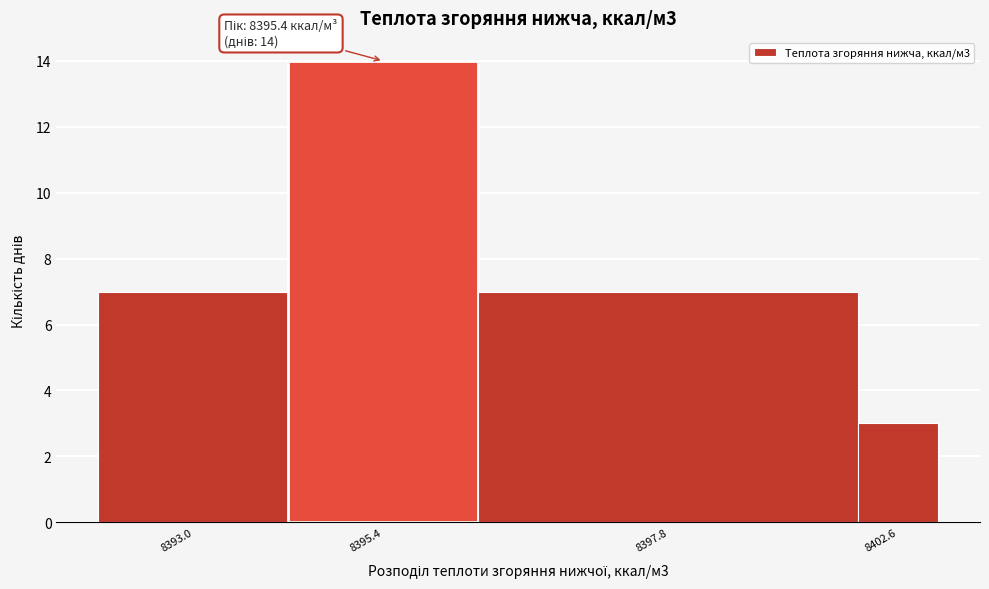

Reading left to right, transcribe all the data shown in this chart.

8393.0=7	8395.4=14	8397.8=7	8402.6=3